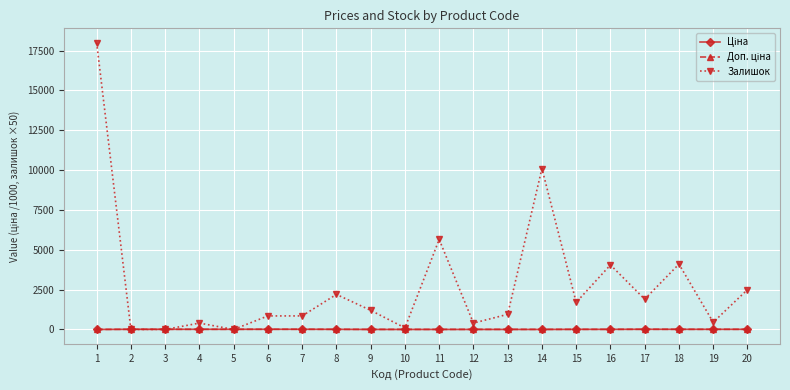

True or false: Залишок has more than 0 points higher than both neighbors.

True